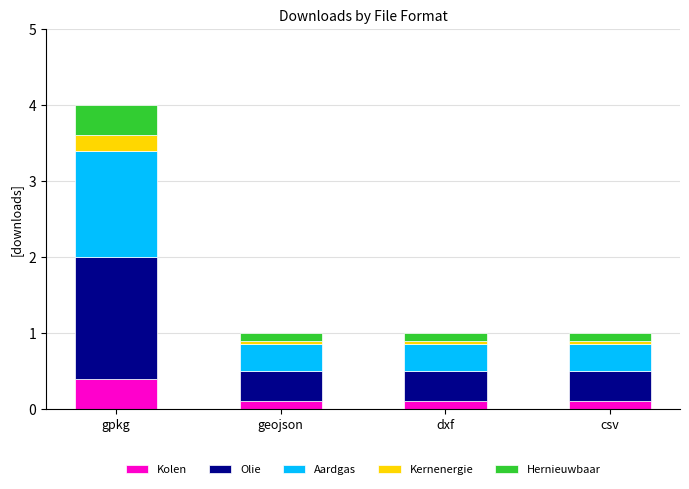

Does the chart contain stacked bars?

Yes